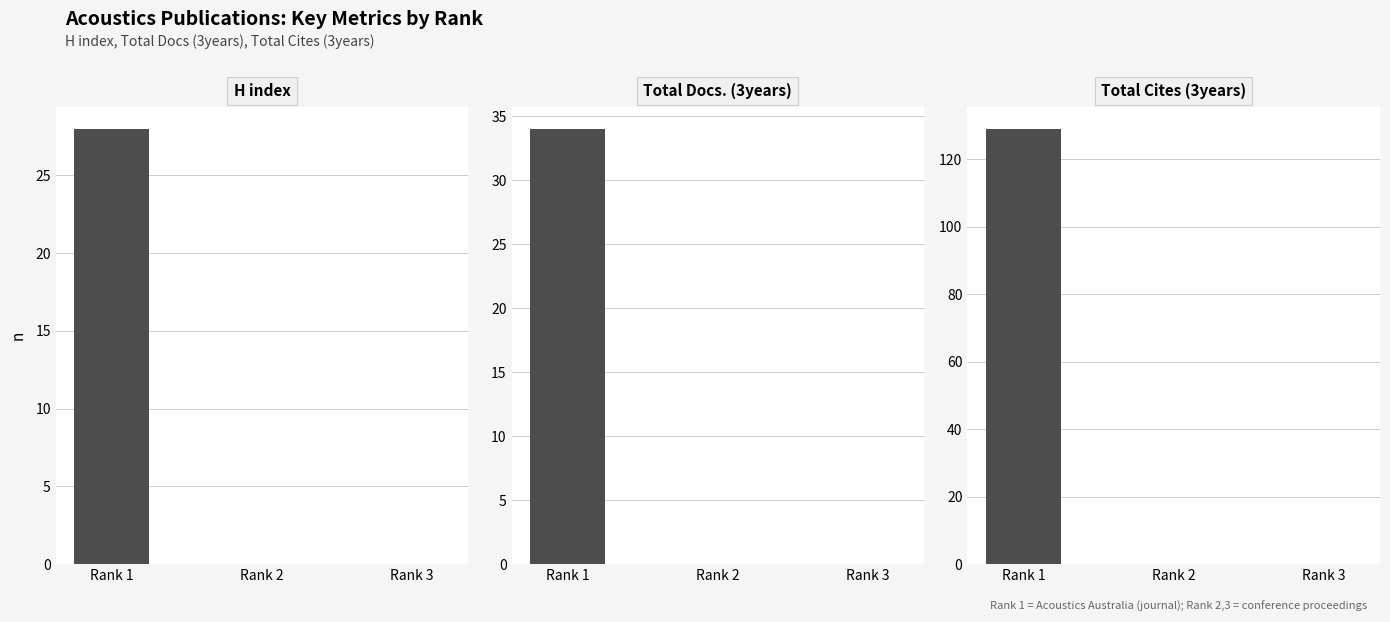

What are all the series names shown in the legend?

H index, Total Docs. (3years), Total Cites (3years)